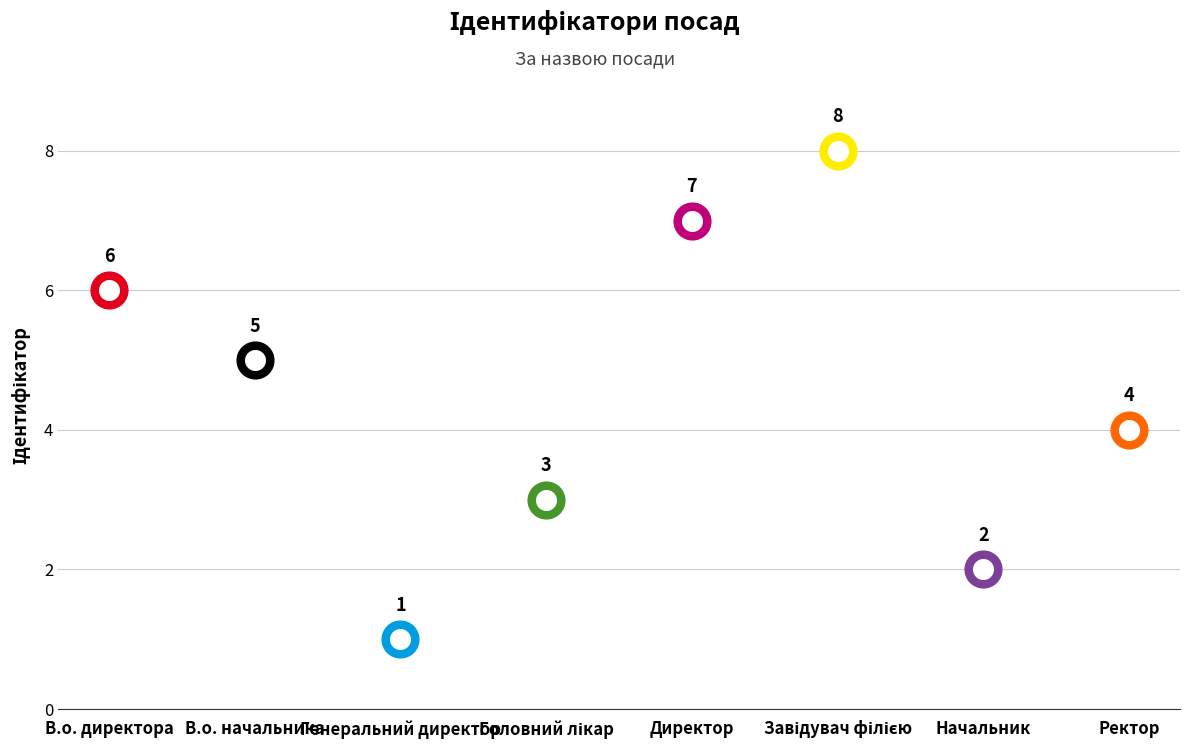

What is the change in value from Головний лікар to Директор?

+4